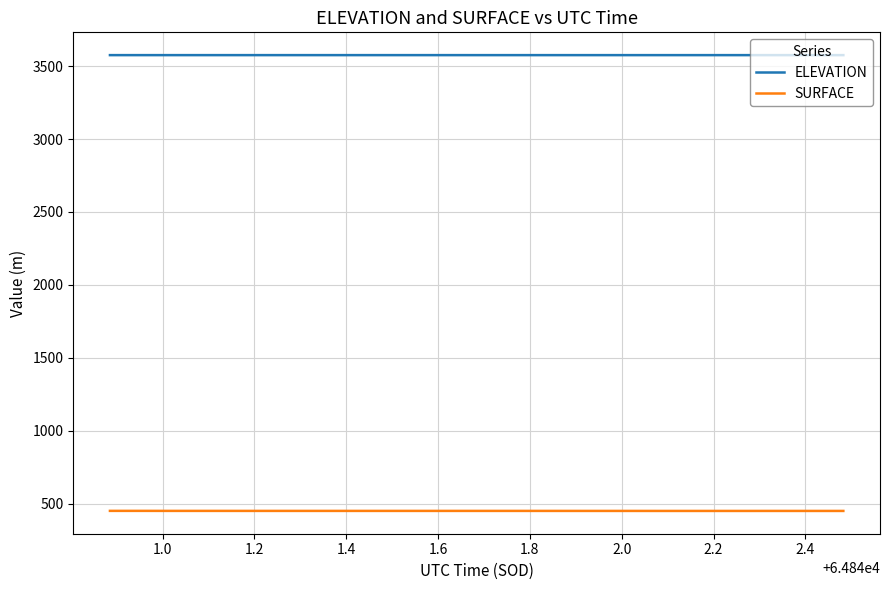

Rank the series by their average value, from lowest to highest.

SURFACE, ELEVATION